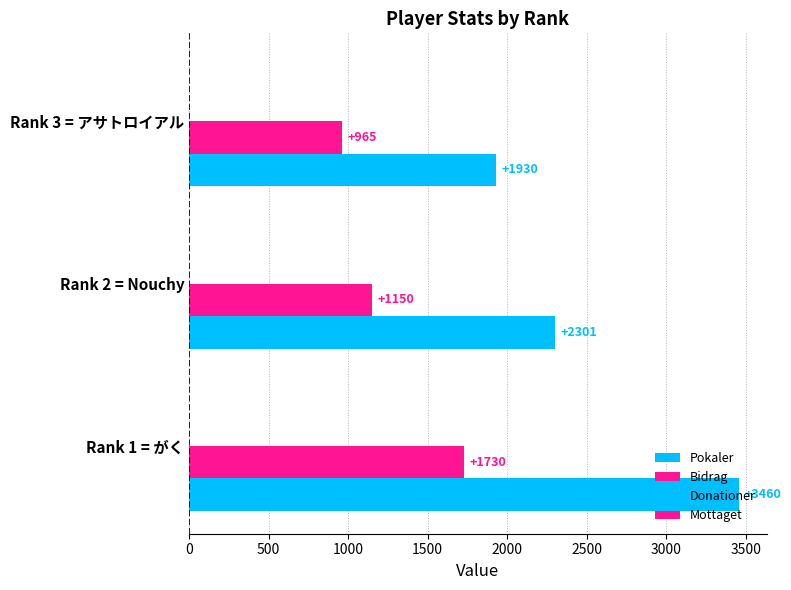

Reading left to right, what are all the values shown in this chart?

Pokaler: 3460.0	2301.0	1930.0
Bidrag: 1730.0	1150.0	965.0
Donationer: 0.2	0.2	0.2
Mottaget: 0.2	0.2	0.2